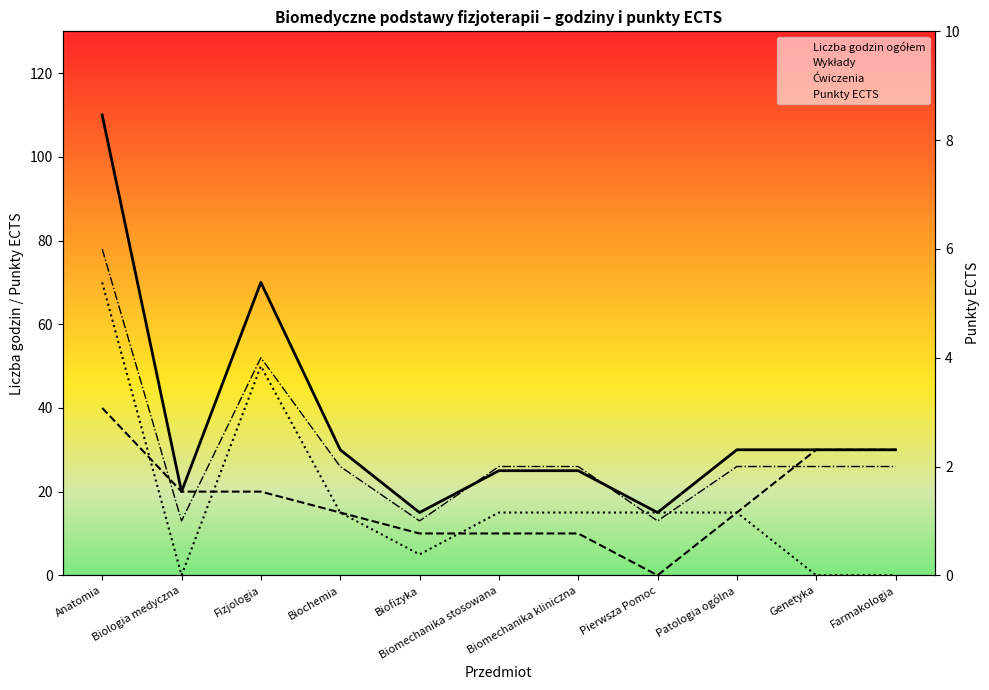

Is it true that Punkty ECTS equals 2 at Biomechanika stosowana?

True